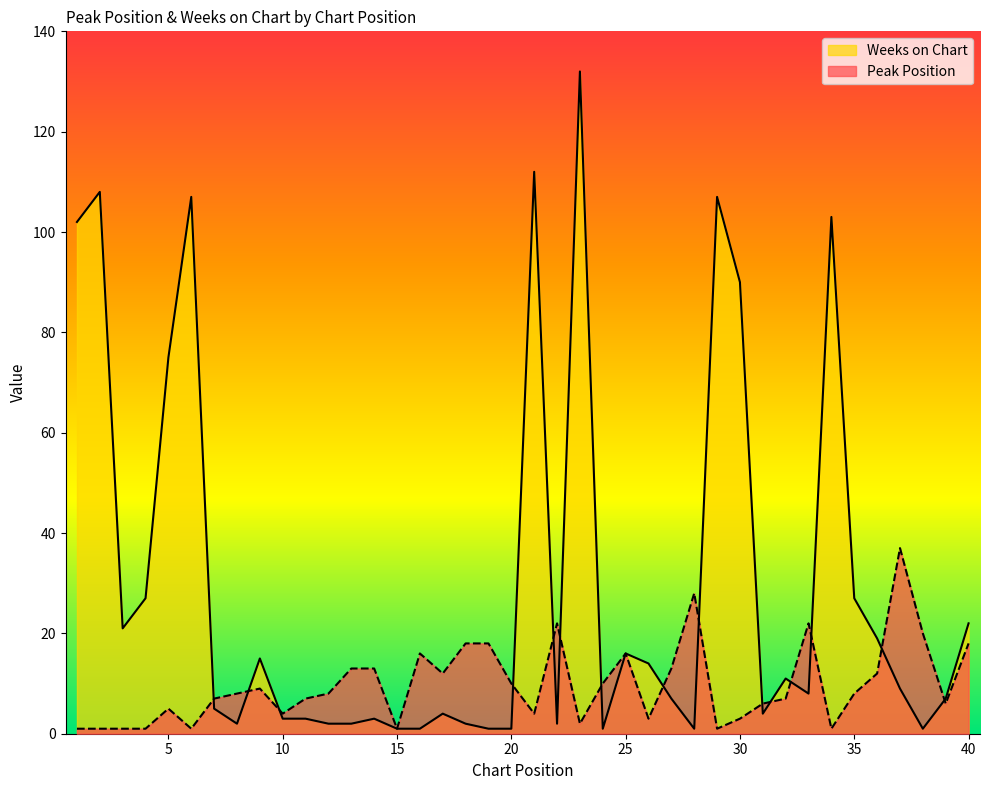

At which label does Peak Position first exceed 8?

9